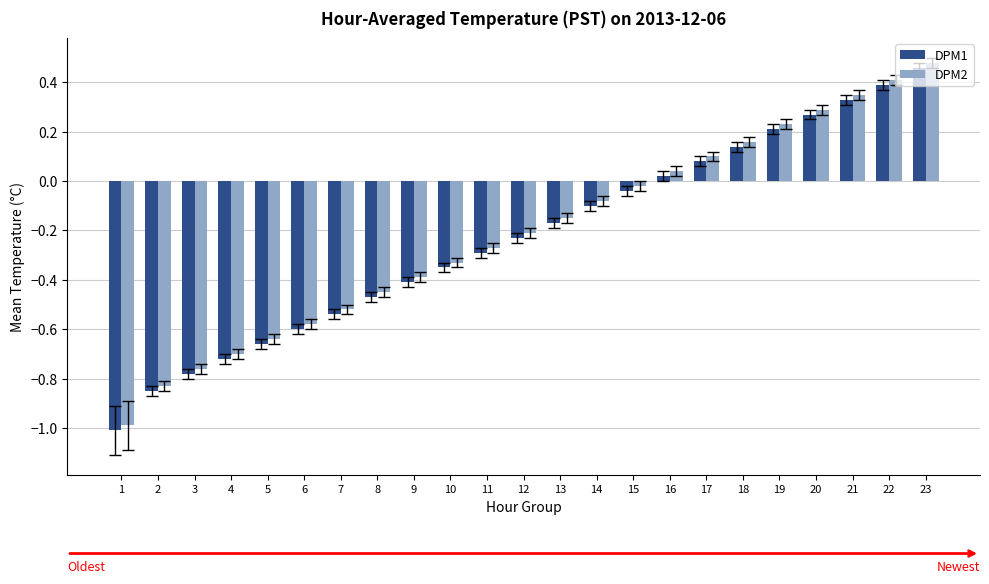

At which category is the sum across all series the highest?

23